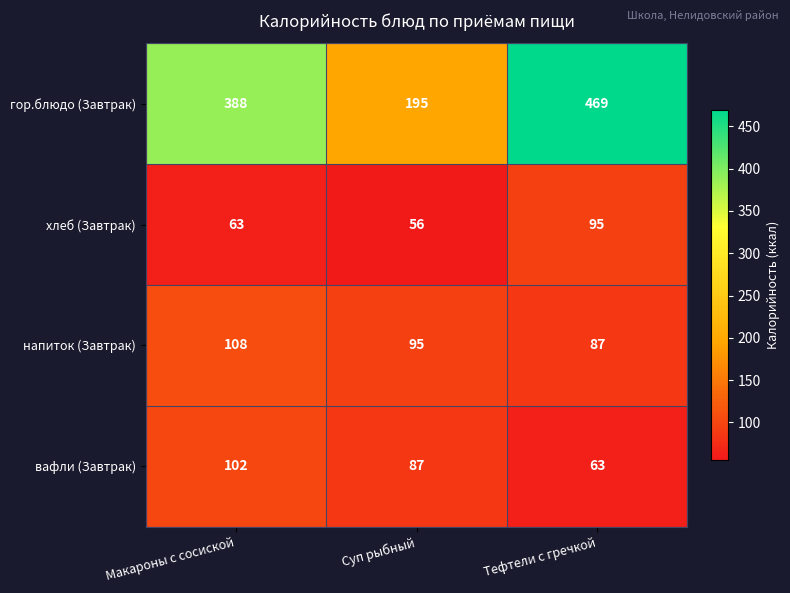

Rank the series by their maximum value, from highest to lowest.

гор.блюдо (Завтрак), напиток (Завтрак), вафли (Завтрак), хлеб (Завтрак)